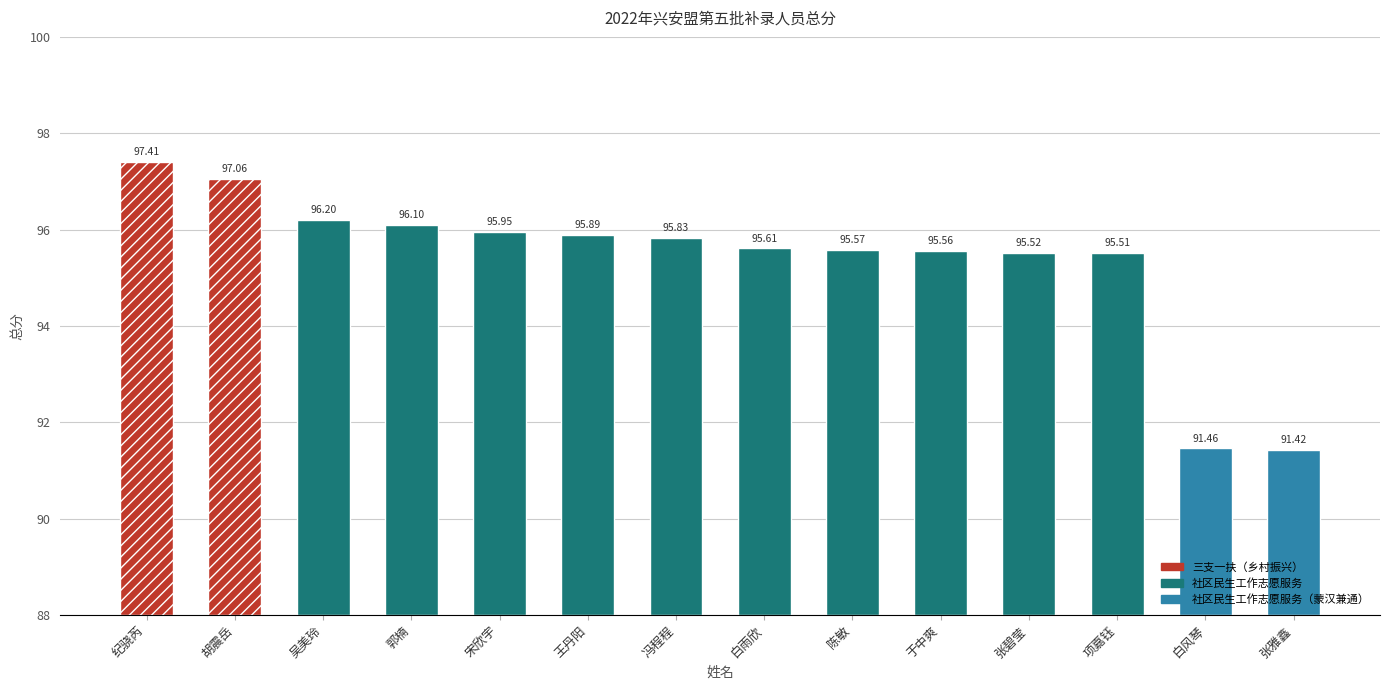

Are the bars grouped side by side (vs. stacked)?

No